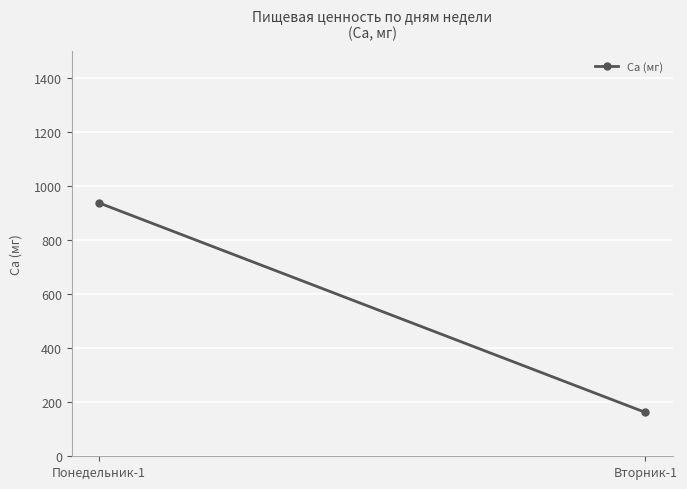

At which label does the data first exceed 937?

Понедельник-1